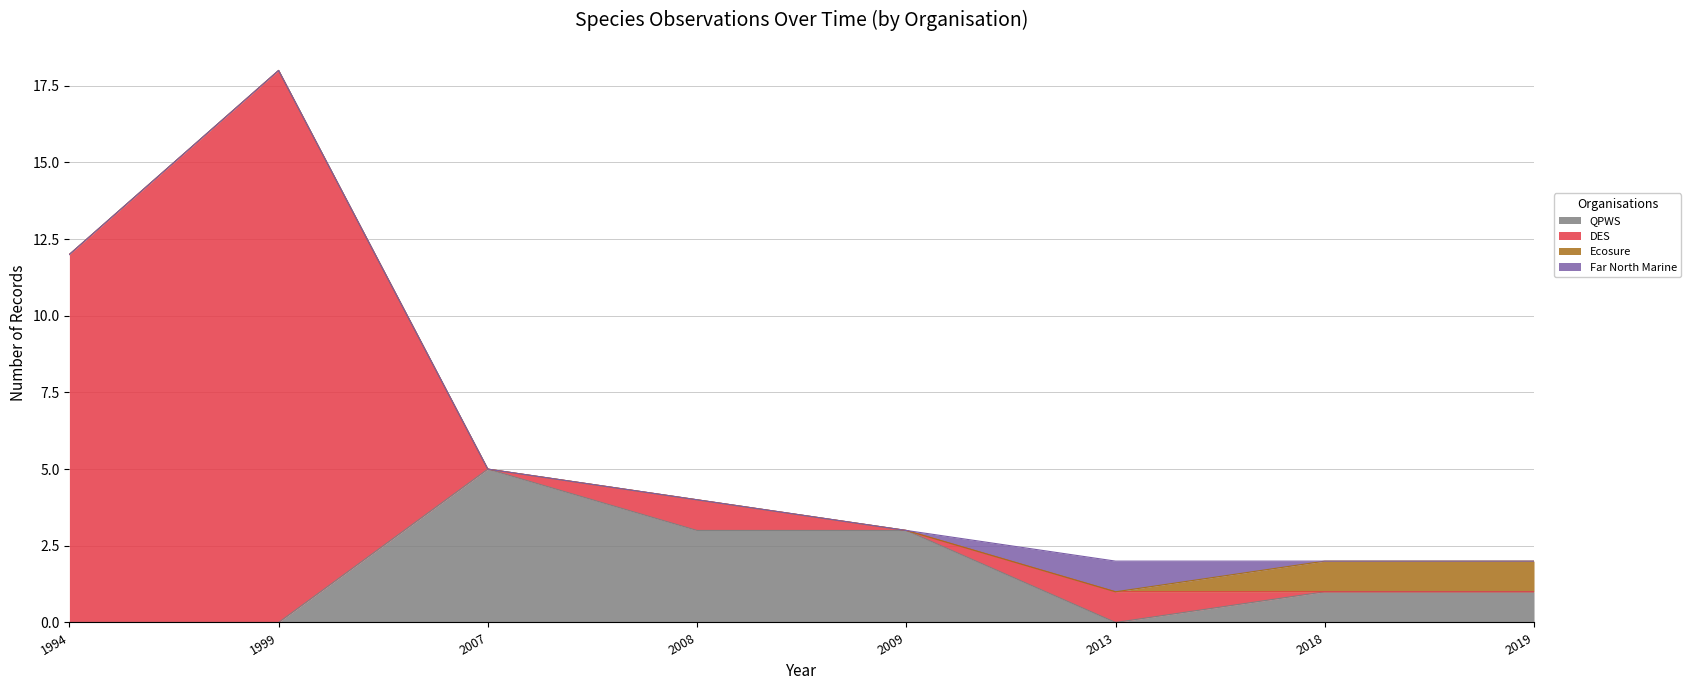

True or false: QPWS has a value of 2 at 2019.

False